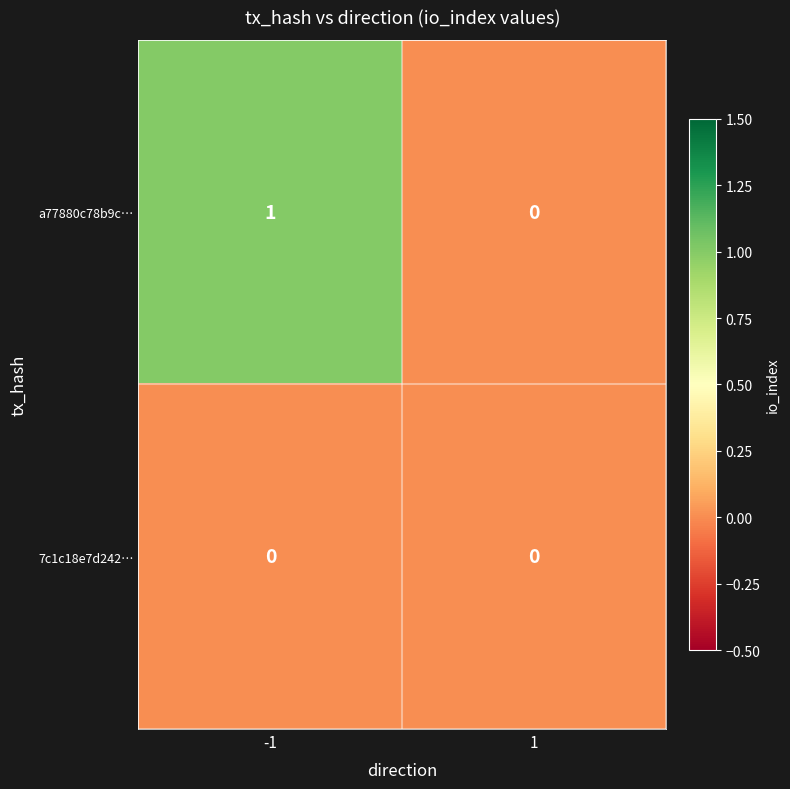

Reading right to left, list all the values displayed in this chart.

a77880c78b9c…: 0	1
7c1c18e7d242…: 0	0